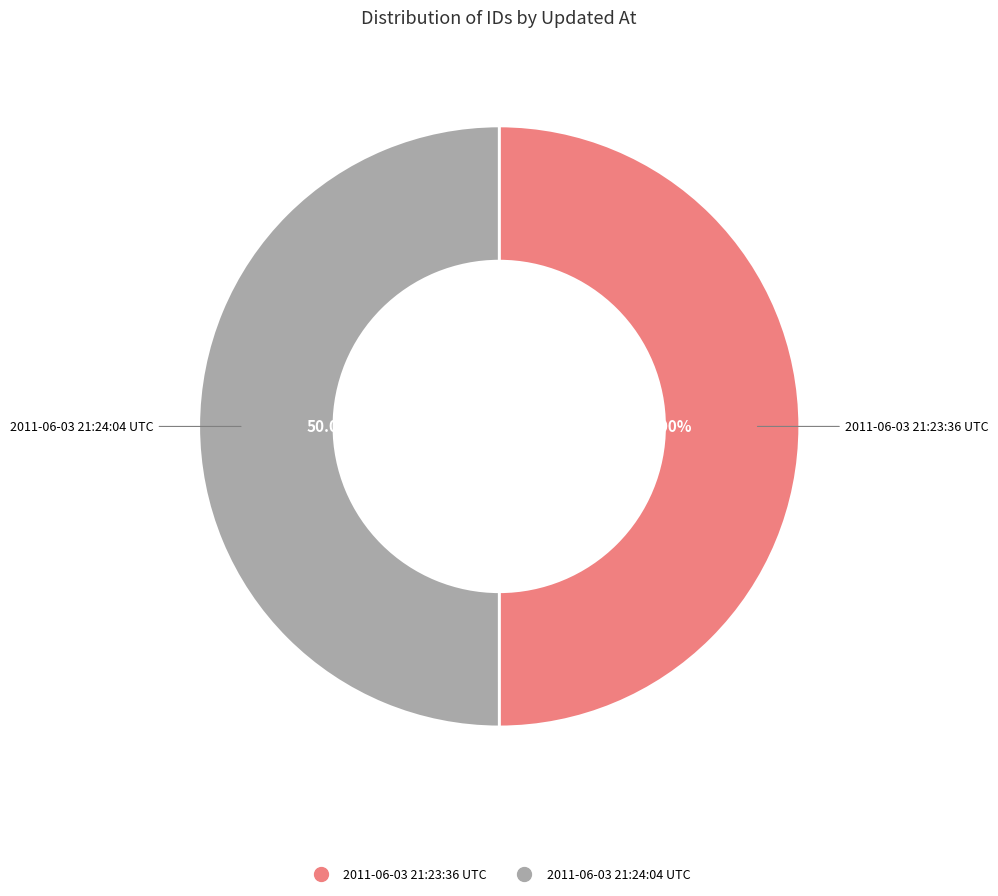

Is the sum of 2011-06-03 21:24:04 UTC and 2011-06-03 21:23:36 UTC greater than half?

Yes